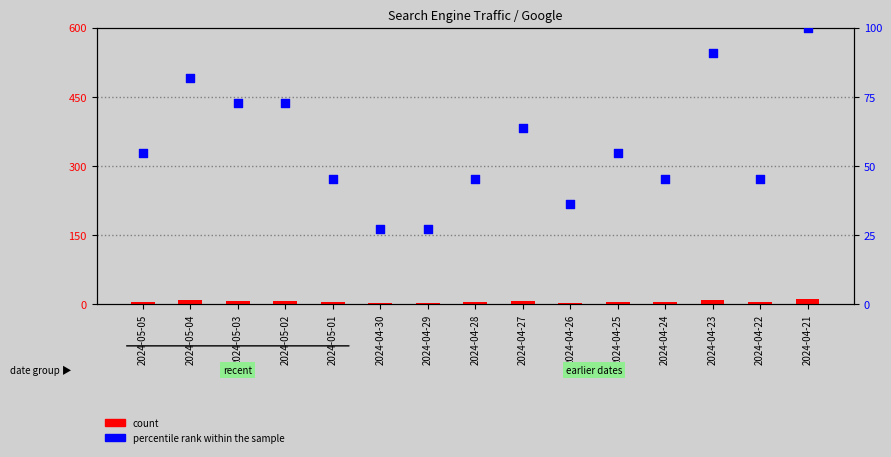

At which category is the sum across all series the highest?

2024-04-21